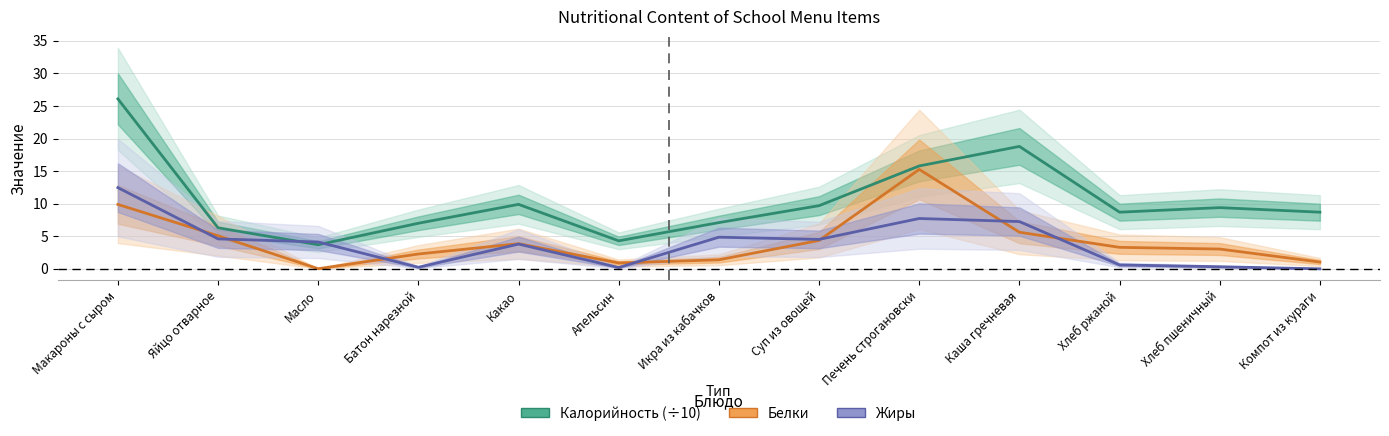

Which series has the largest total across all categories?

Калорийность (÷10)